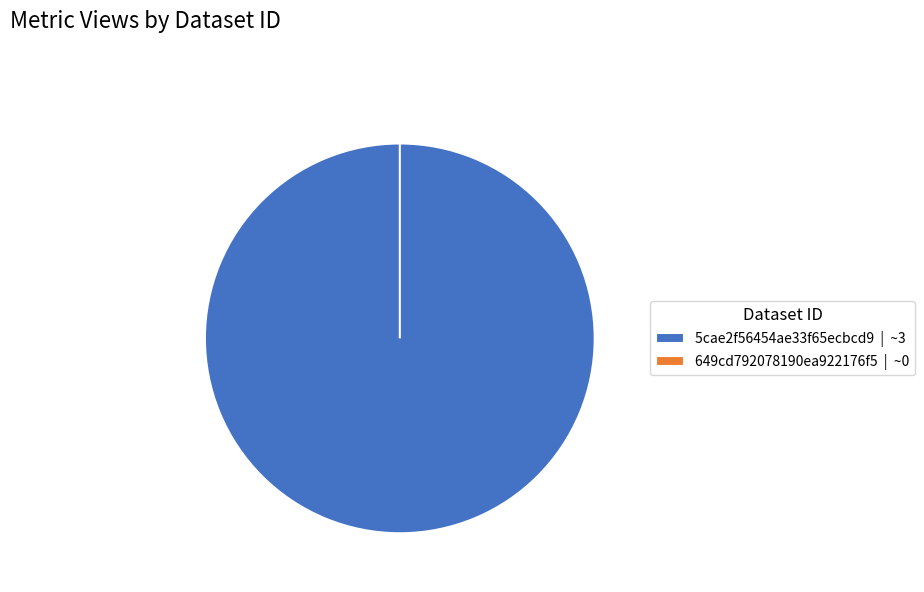

To the nearest percent, what is the difference between the largest and smallest slice percentages?

100%